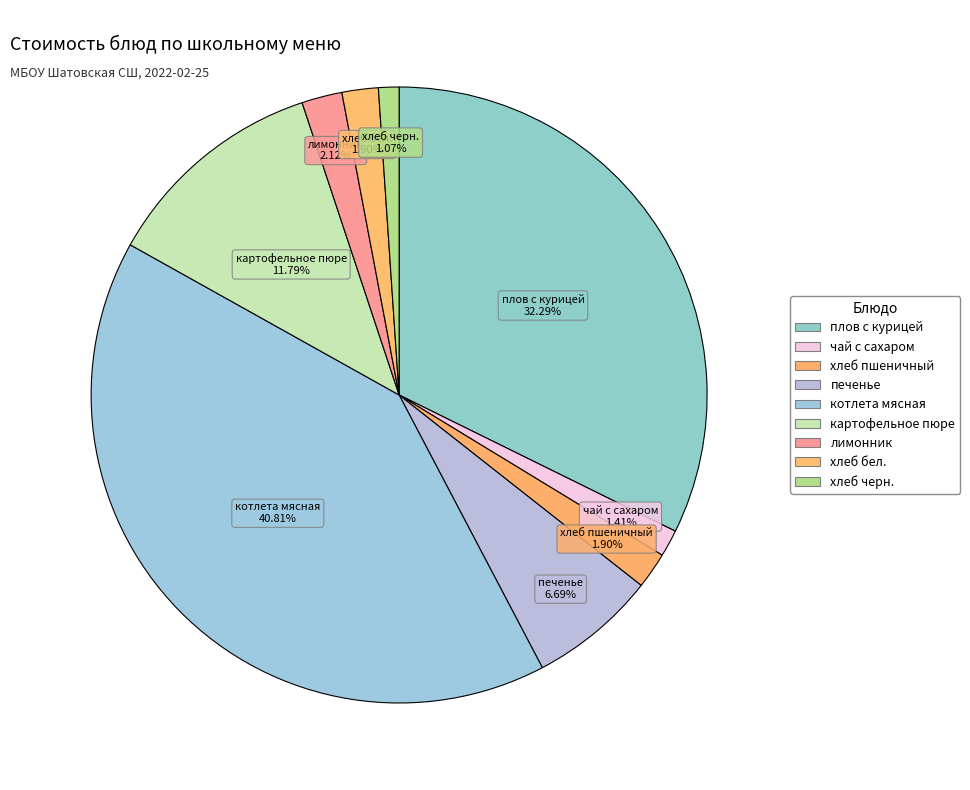

Rank the categories by value from highest to lowest.

котлета мясная, плов с курицей, картофельное пюре, печенье, лимонник, хлеб пшеничный, хлеб бел., чай с сахаром, хлеб черн.